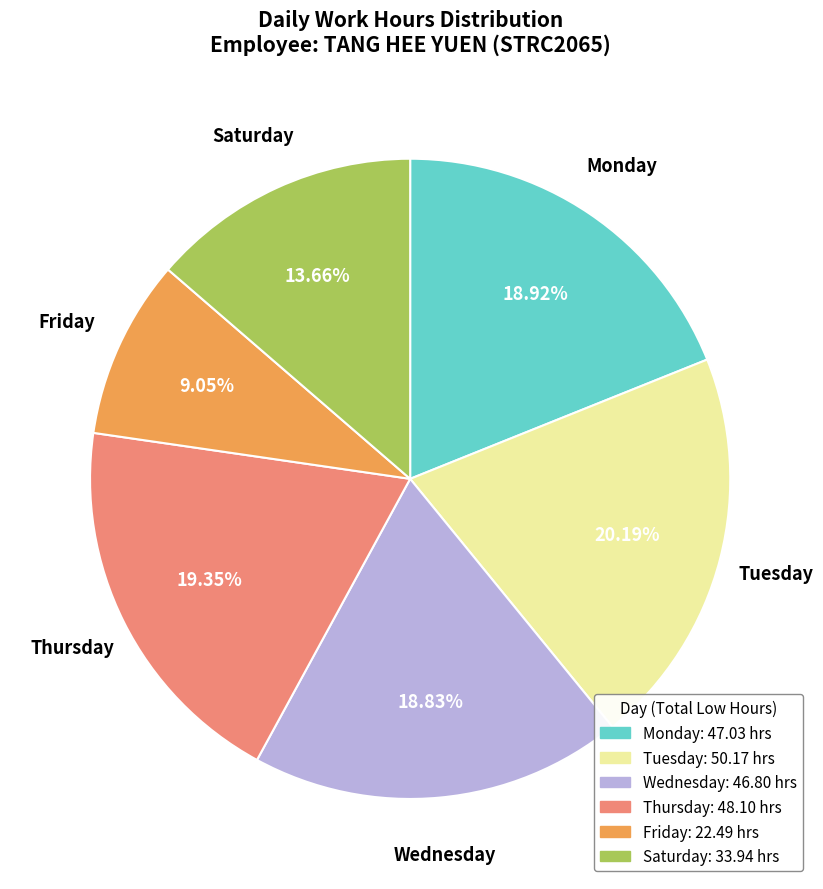

Is there a majority slice in this chart?

No